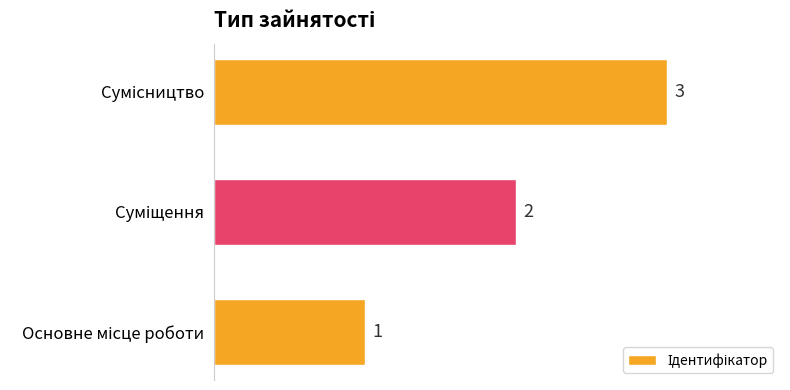

Count the values in the range 1 to 3.

3